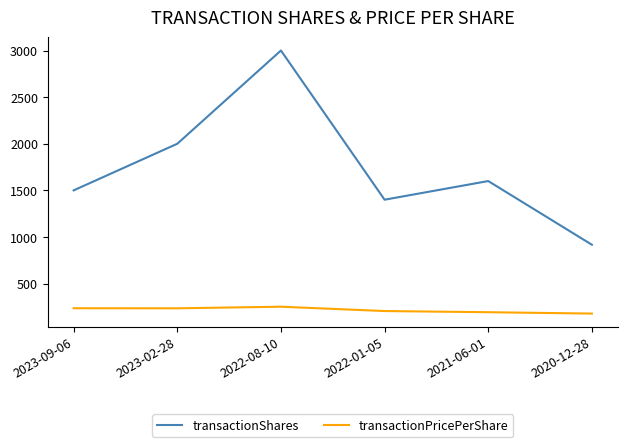

Where does the transactionPricePerShare series first go above 235?

2023-09-06